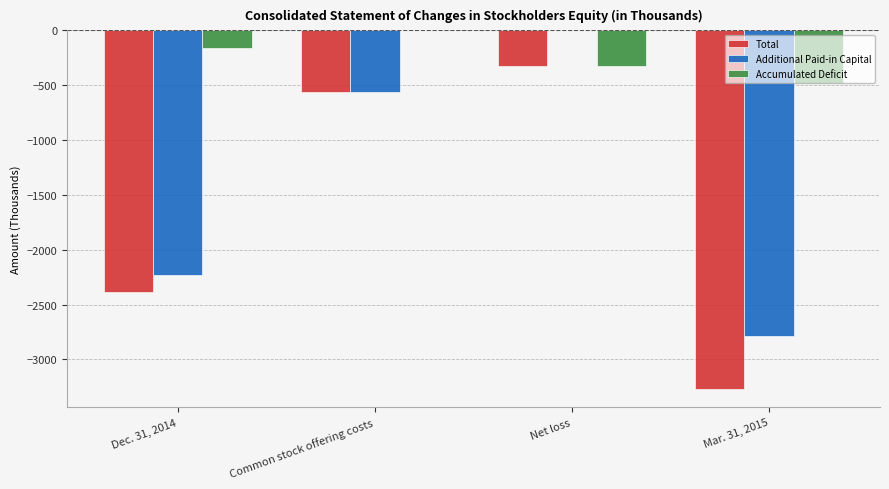

The value of Total at Net loss is -322. True or false?

True